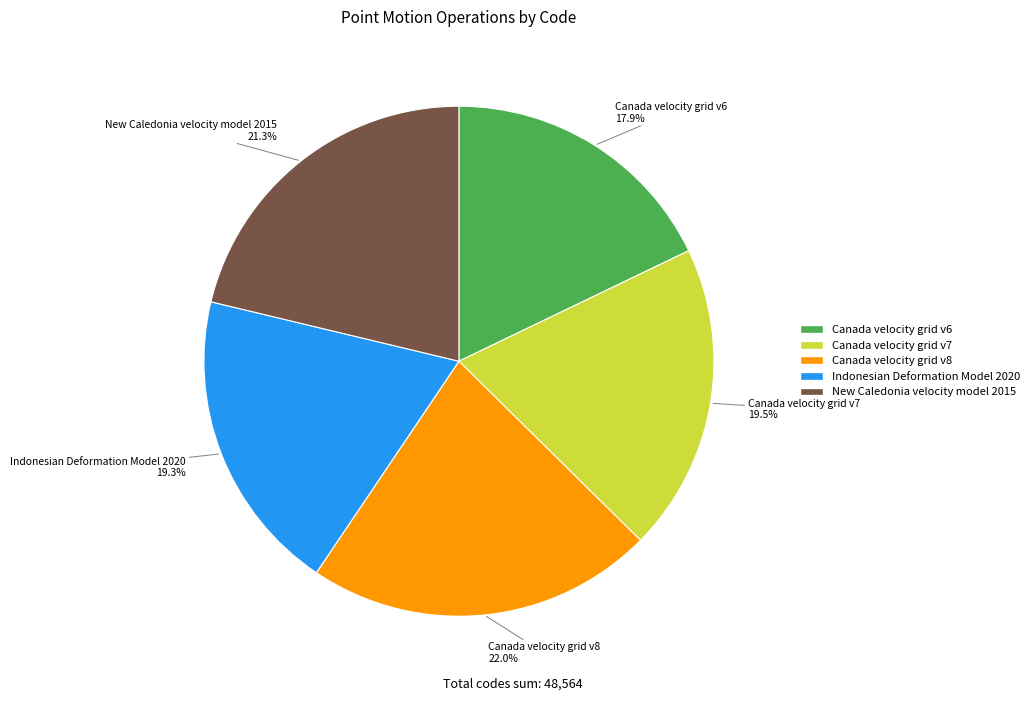

How many segments does this pie chart have?

5